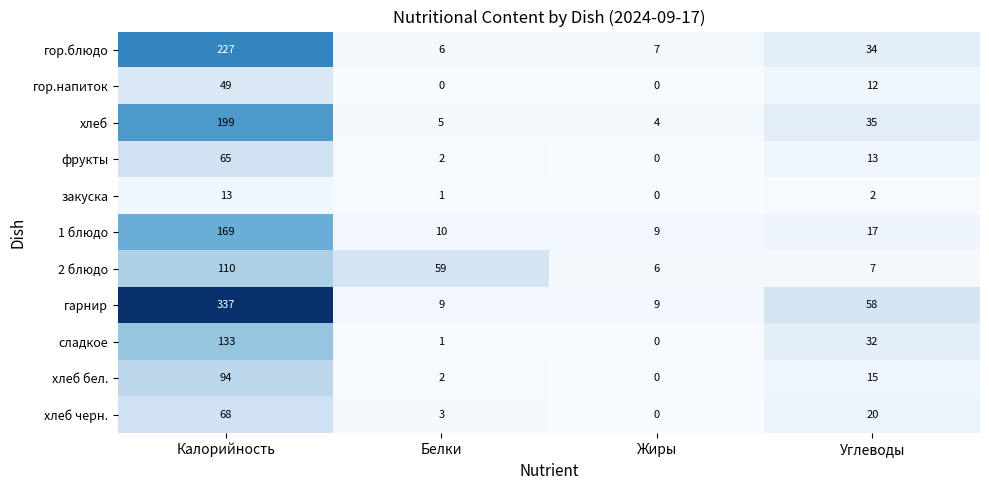

What is the difference between the second highest and second lowest values in the хлеб series?

30